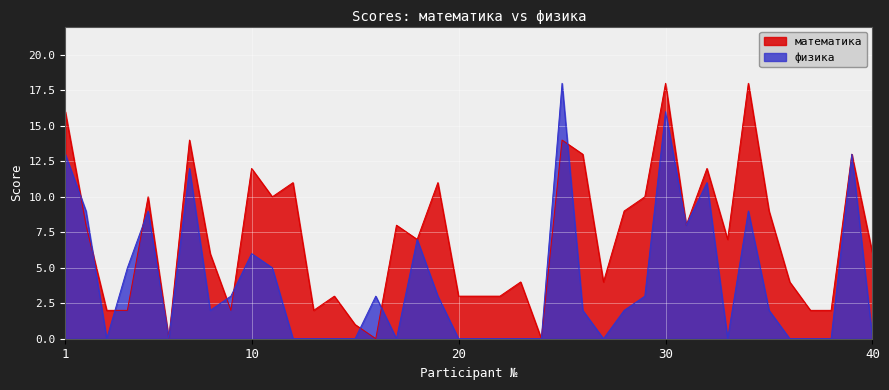

How many lines are shown in the chart?

2